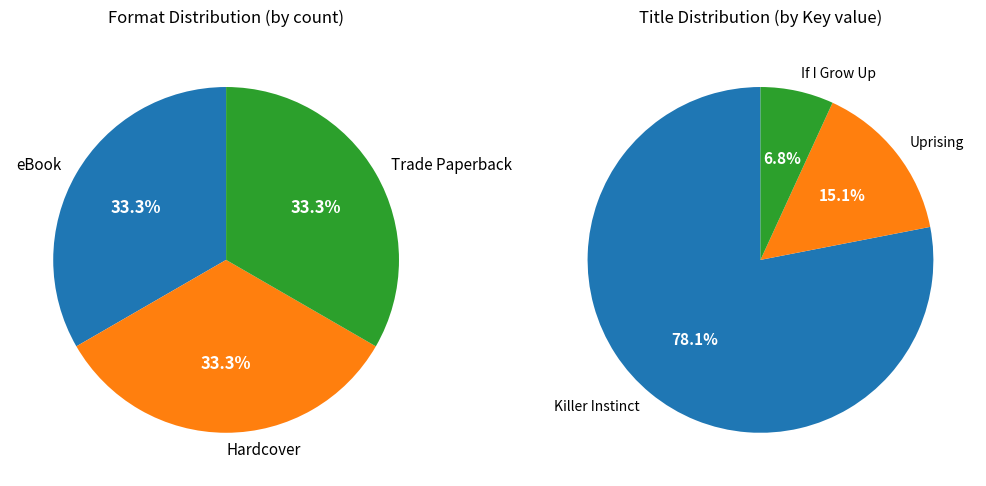

To the nearest percent, what portion does If I Grow Up represent?

7%